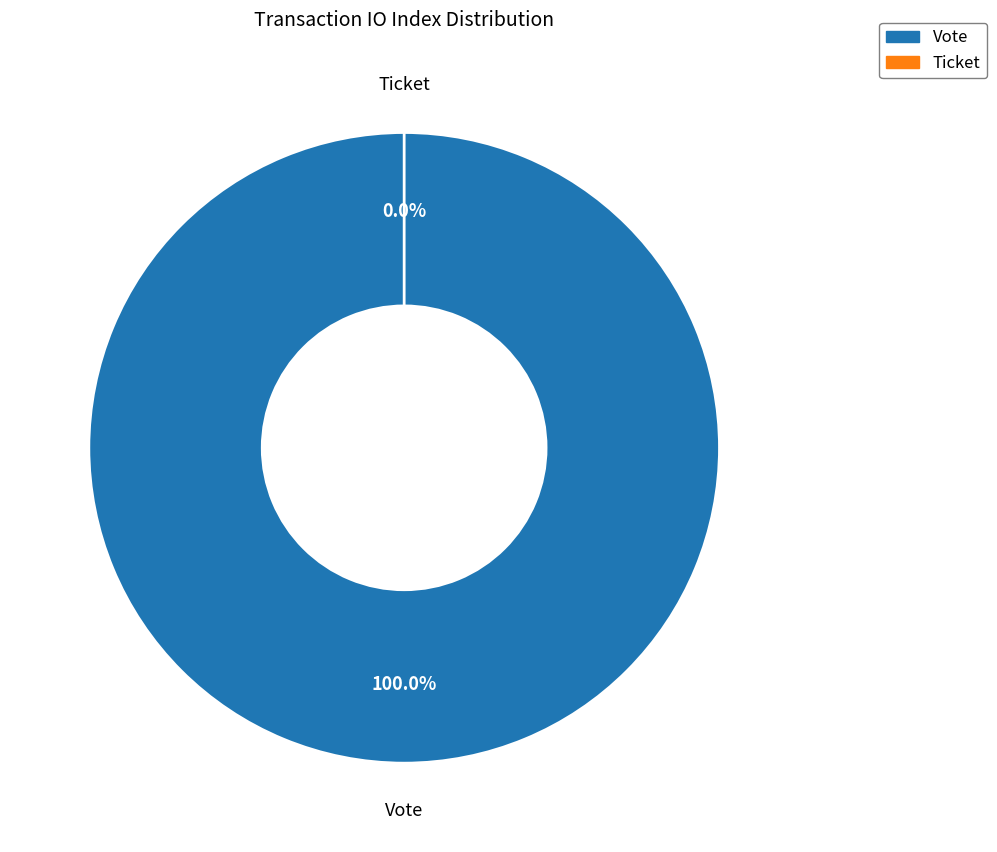

What is the smallest slice in the pie chart?

Ticket